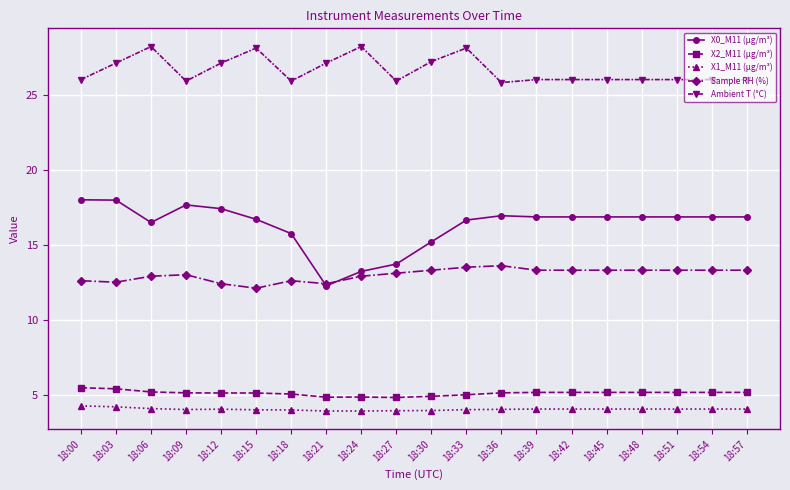

True or false: X0_M11 (μg/m³) has more than 0 points higher than both neighbors.

True